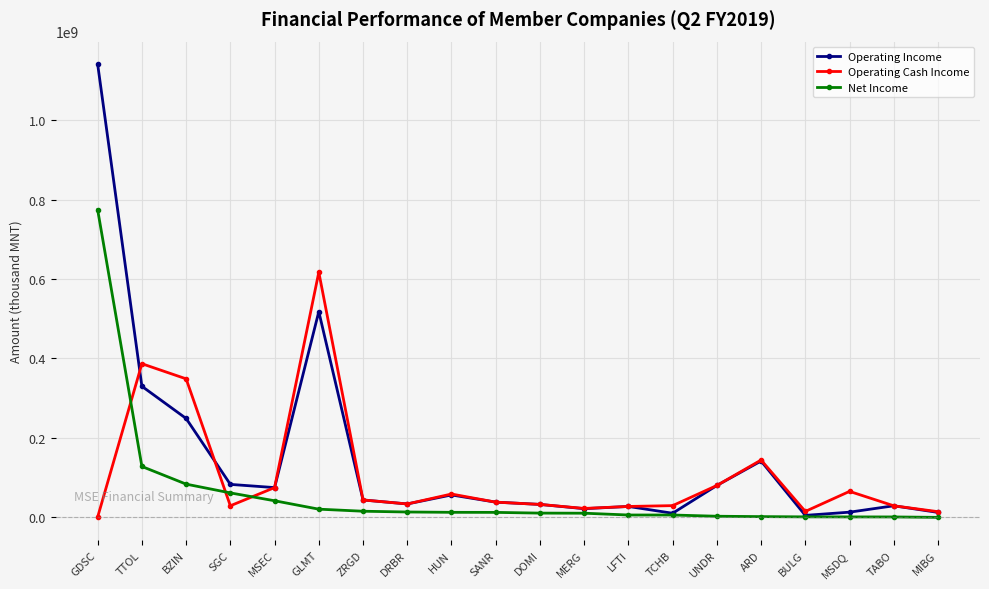

Where does the Operating Cash Income series first go above 37474864?

TTOL